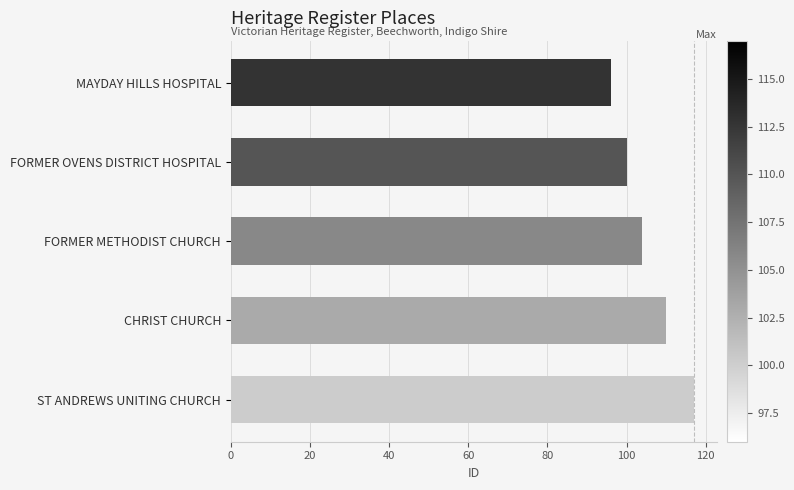

How many values are between 100 and 110?

3